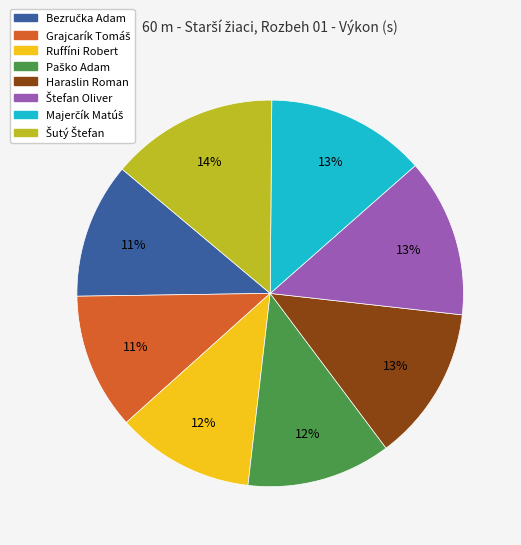

Is it true that Ruffíni Robert is 4% of the pie?

False